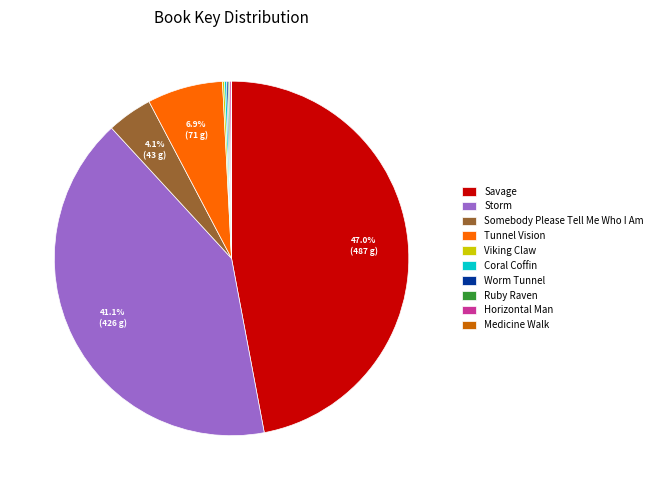

Which slice is the largest?

Savage